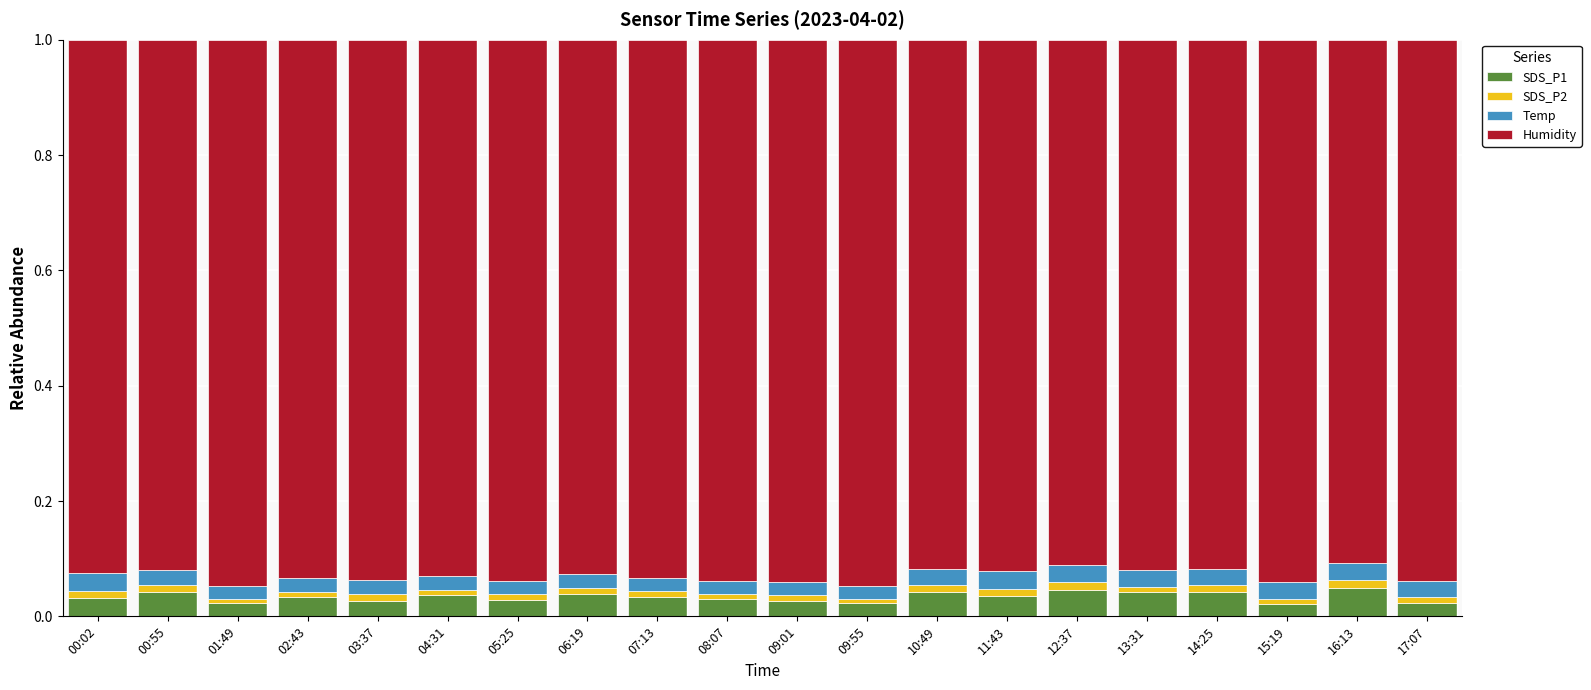

What is the sum of all SDS_P1 values?

0.7